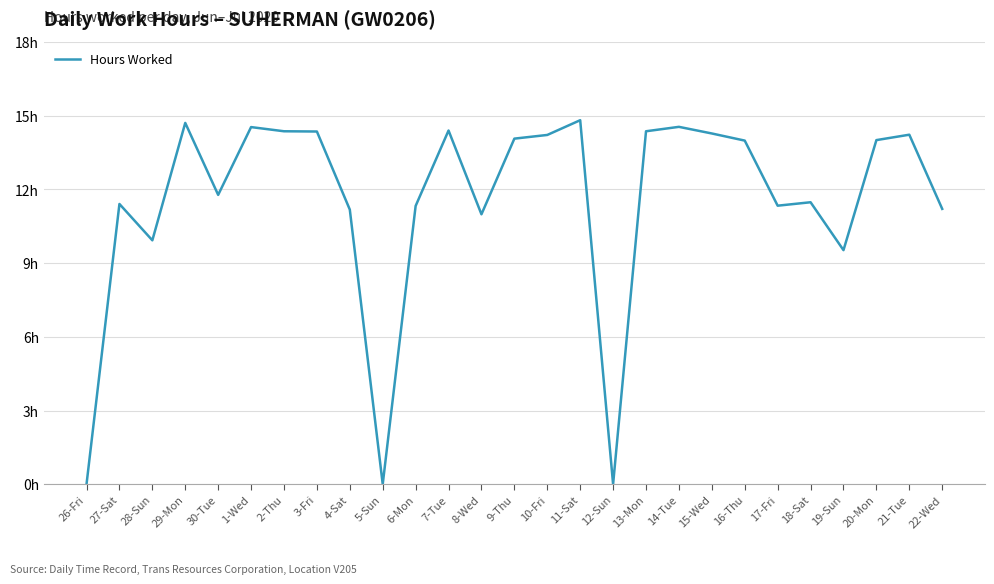

Reading left to right, what are all the values shown in this chart?

0.0	11.4	9.9	14.7	11.8	14.5	14.4	14.4	11.2	0.0	11.3	14.4	11.0	14.1	14.2	14.8	0.0	14.4	14.6	14.3	14.0	11.3	11.5	9.5	14.0	14.2	11.2